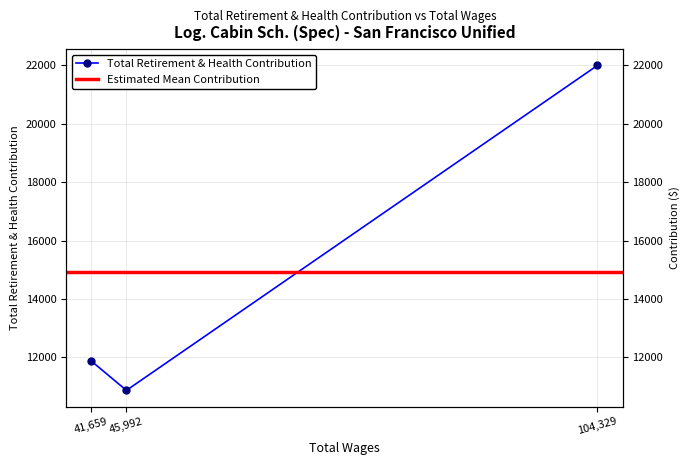

What is the label of the 3rd point from the left?

41659.0